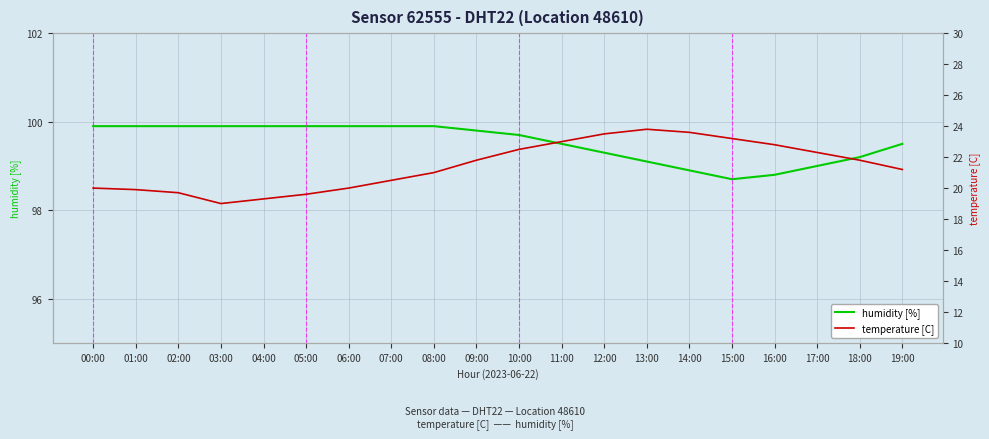

Reading left to right, what are all the values shown in this chart?

humidity [%]: 99.9	99.9	99.9	99.9	99.9	99.9	99.9	99.9	99.9	99.8	99.7	99.5	99.3	99.1	98.9	98.7	98.8	99.0	99.2	99.5
temperature [C]: 20.0	19.9	19.7	19.0	19.3	19.6	20.0	20.5	21.0	21.8	22.5	23.0	23.5	23.8	23.6	23.2	22.8	22.3	21.8	21.2